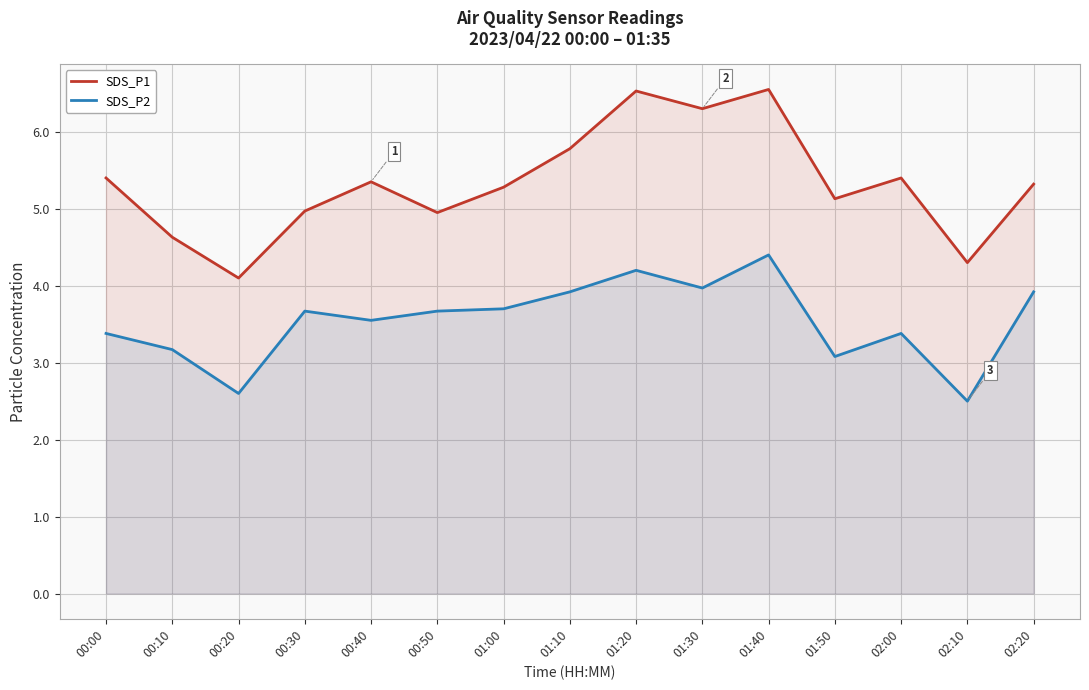

Rank the categories by SDS_P1 value from lowest to highest.

00:20, 02:10, 00:10, 00:50, 00:30, 01:50, 01:00, 02:20, 00:40, 00:00, 02:00, 01:10, 01:30, 01:20, 01:40